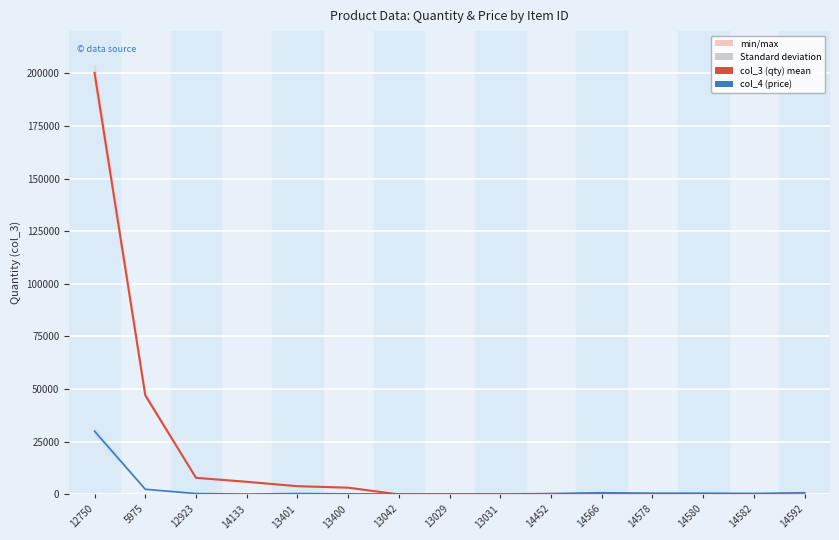

Reading right to left, transcribe all the data shown in this chart.

col_3 (qty): 14592=23.0	14582=117.0	14580=66.0	14578=66.0	14566=290.0	14452=227.0	13031=5.0	13029=7.0	13042=12.0	13400=3233.0	13401=3931.0	14133=6025.0	12923=7901.0	5975=47078.0	12750=200133.0
col_4 (price): 14592=821.1	14582=494.4	14580=609.2	14578=609.2	14566=821.1	14452=423.8	13031=229.6	13029=229.6	13042=229.6	13400=291.4	13401=432.6	14133=194.2	12923=432.6	5975=2472.2	12750=30019.9